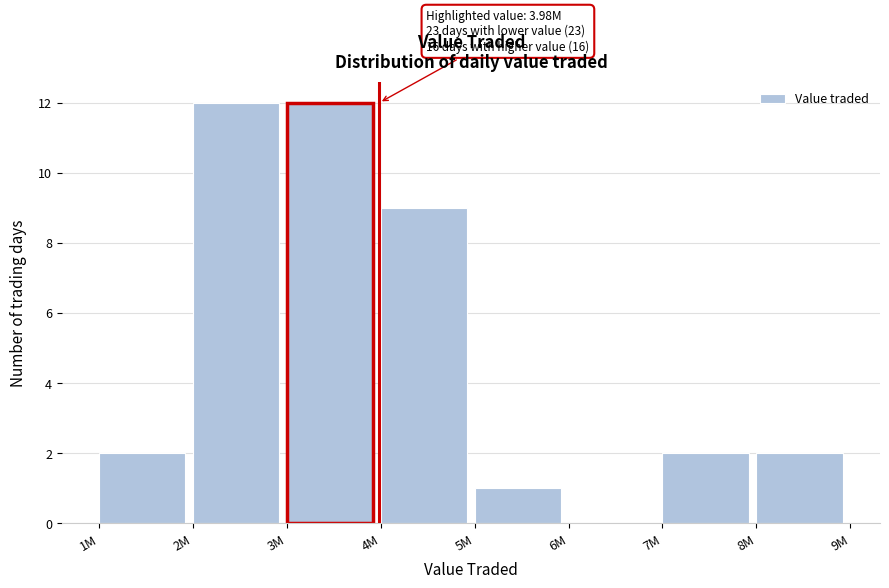

Reading left to right, list all the values displayed in this chart.

1M=2	2M=12	3M=12	4M=9	5M=1	6M=0	7M=2	8M=2